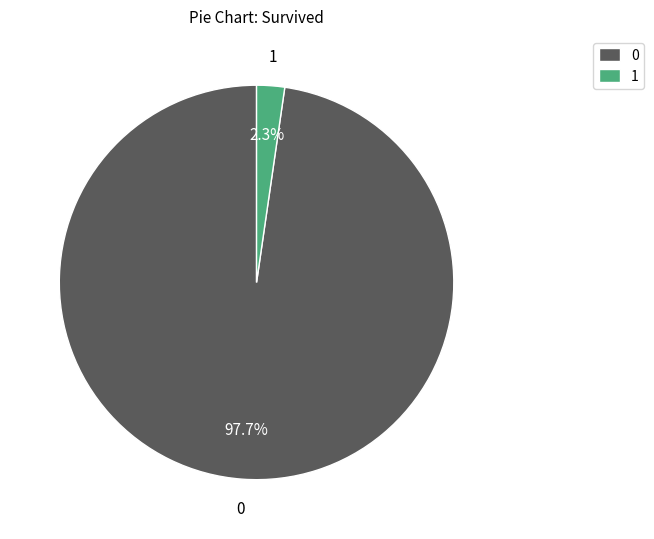

How many slices are in this pie chart?

2